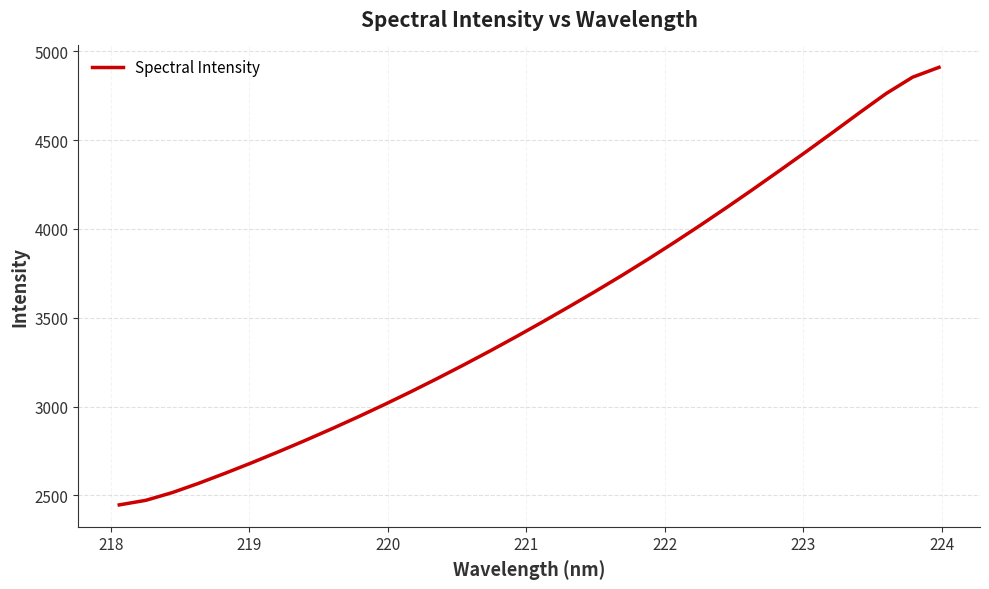

What is the maximum value shown in the chart?

4909.9